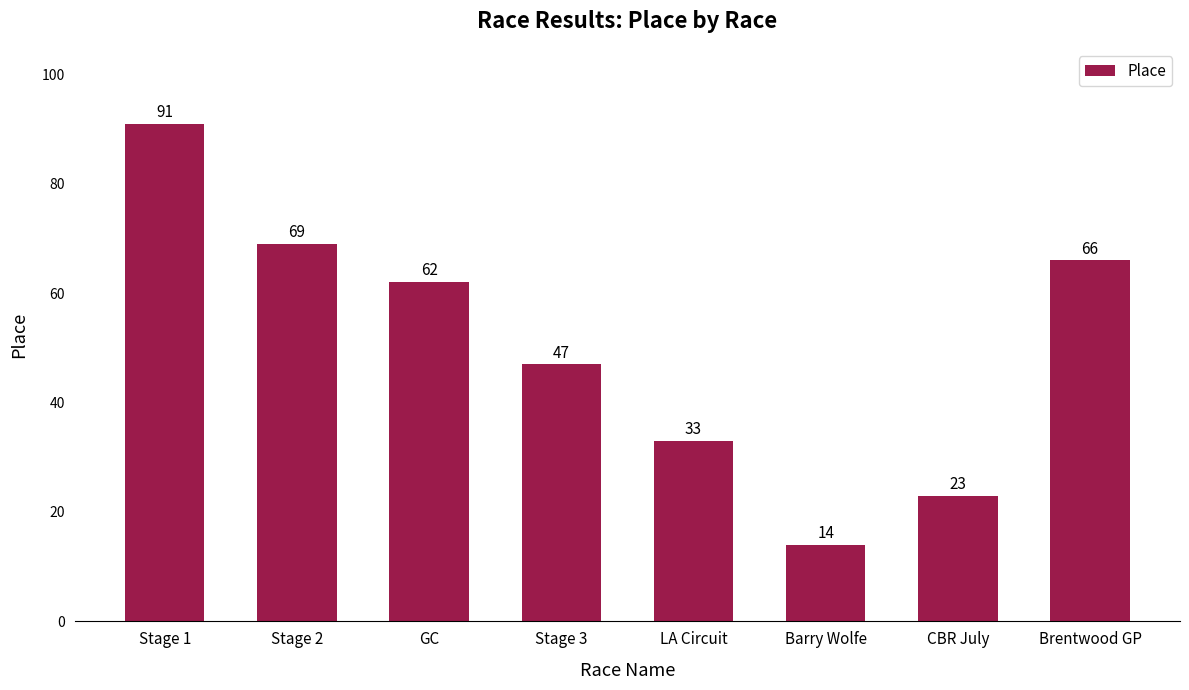

What is the difference between the values at LA Circuit and Stage 1?

58